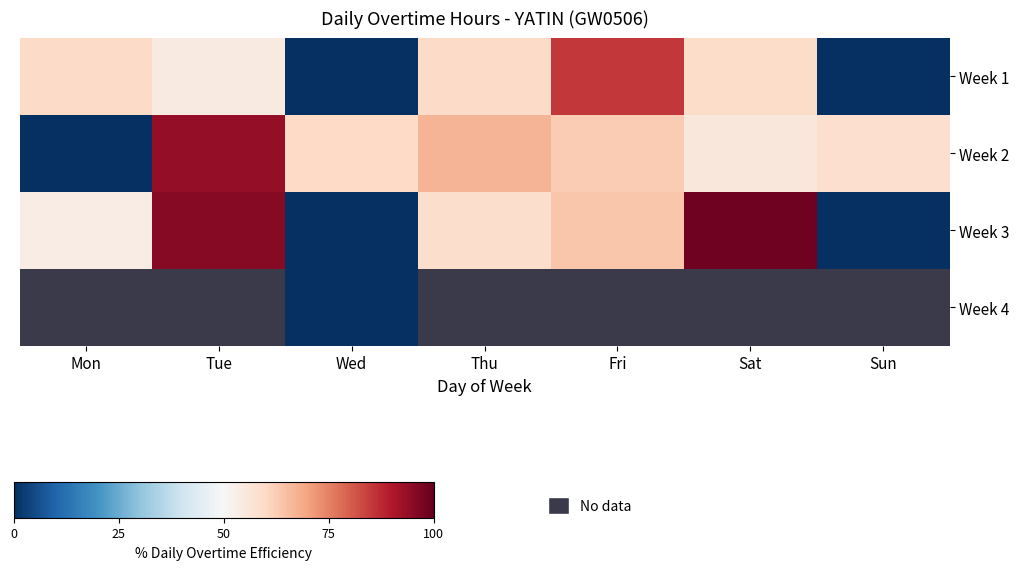

What is the average value of the Week 1 series?

45.5